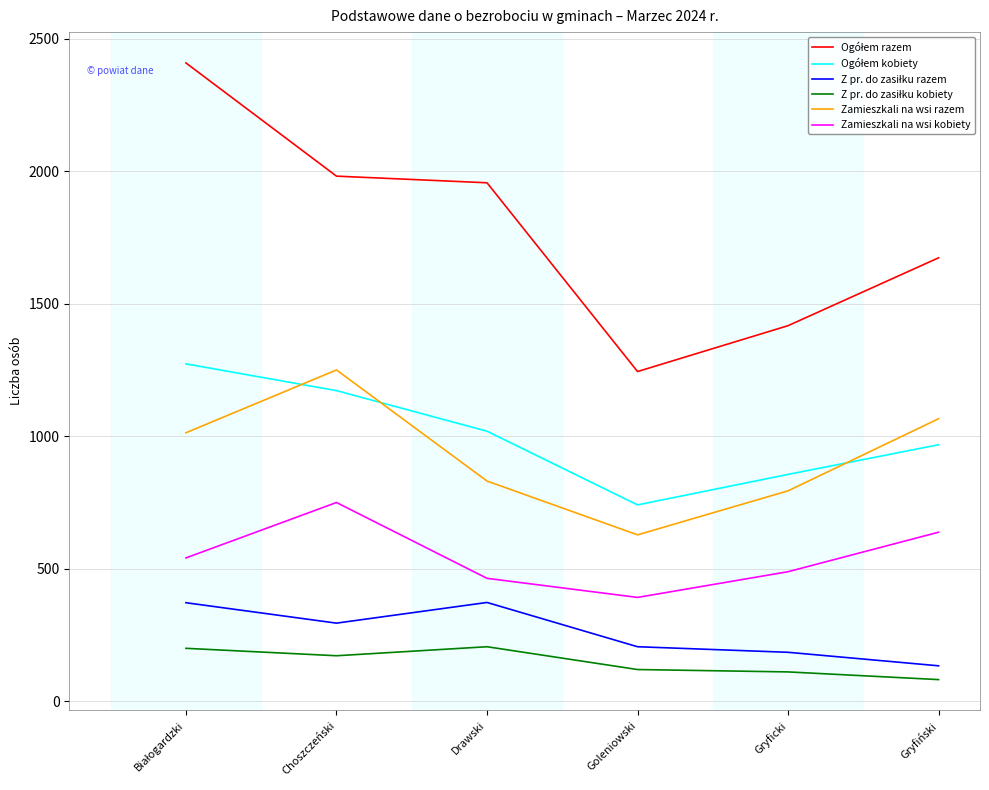

What is the difference between the maximum and second lowest values in the Zamieszkali na wsi kobiety series?

286